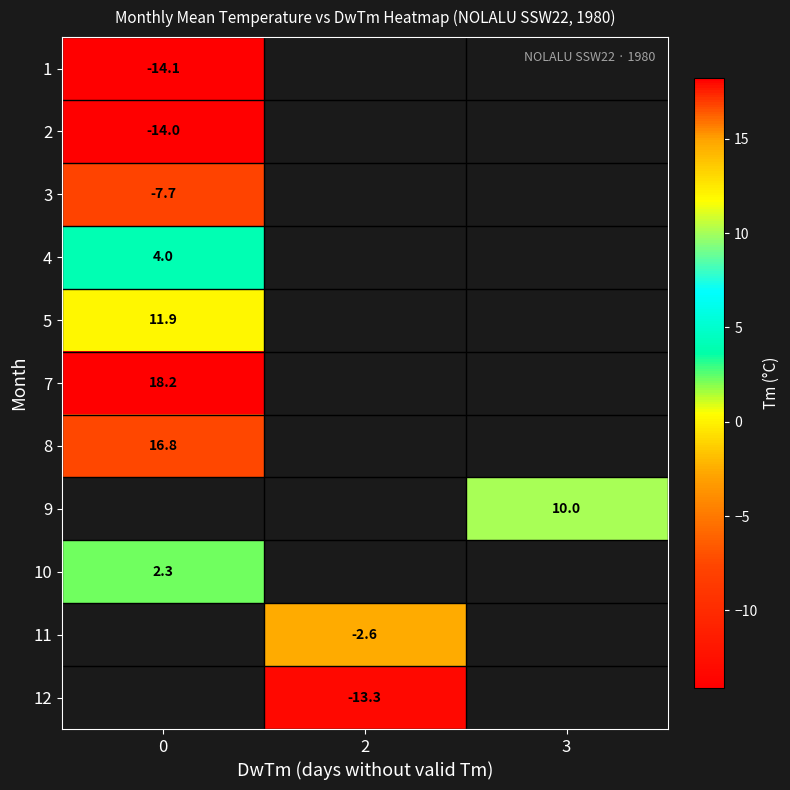

What is the approximate value of row_4 at 0?

11.9